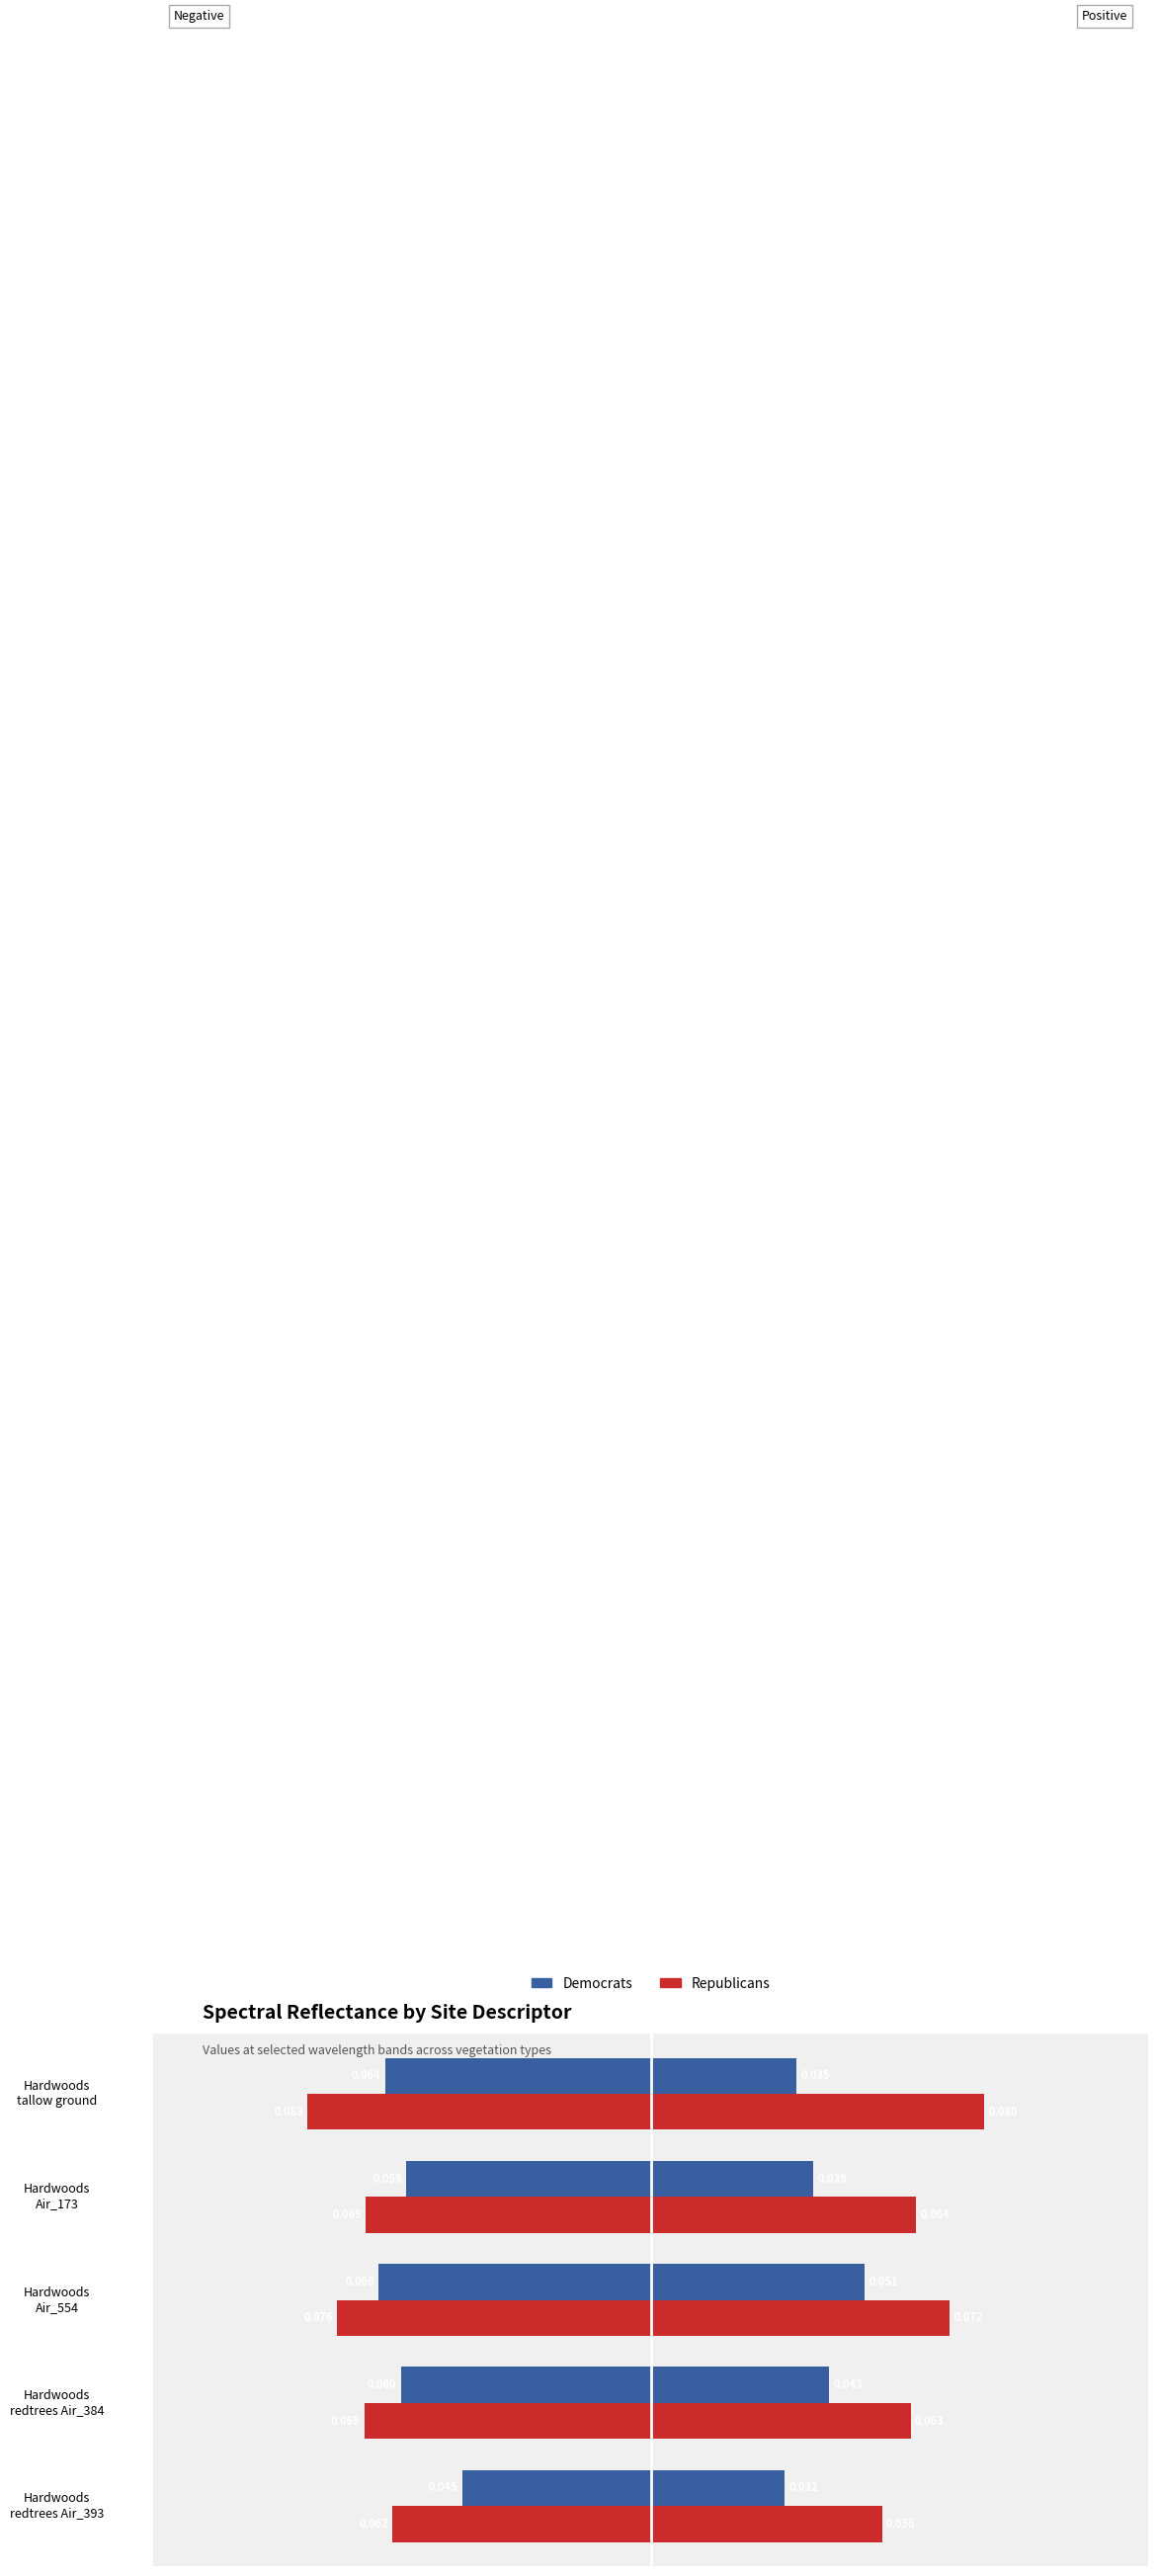

What is the value of the Republicans bar at the 4th from the left?

-0.1